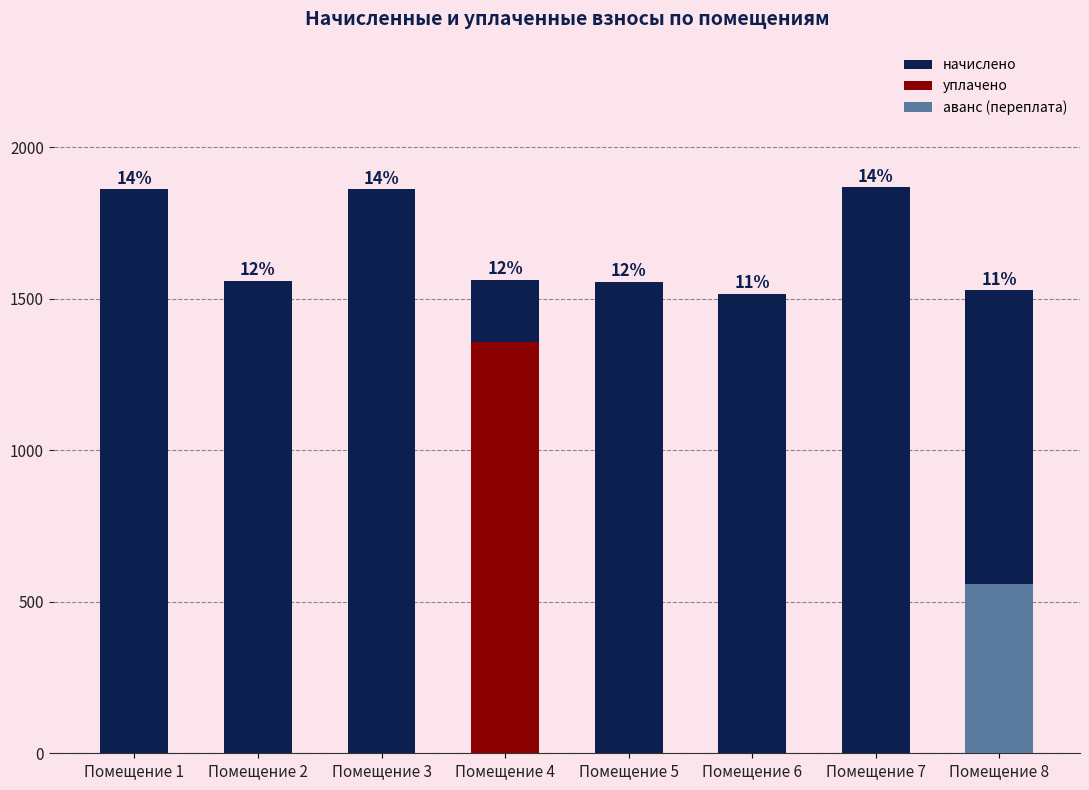

Between Помещение 6 and Помещение 4, which is larger?

Помещение 4